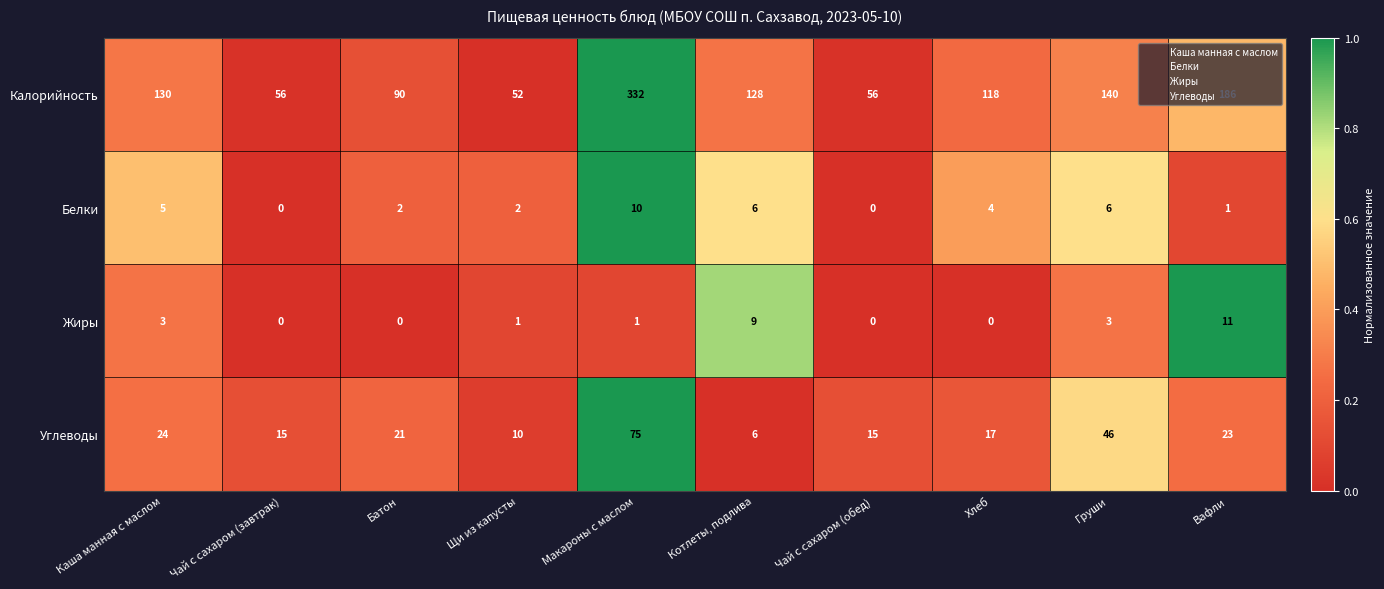

How many categories are shown in the chart?

10